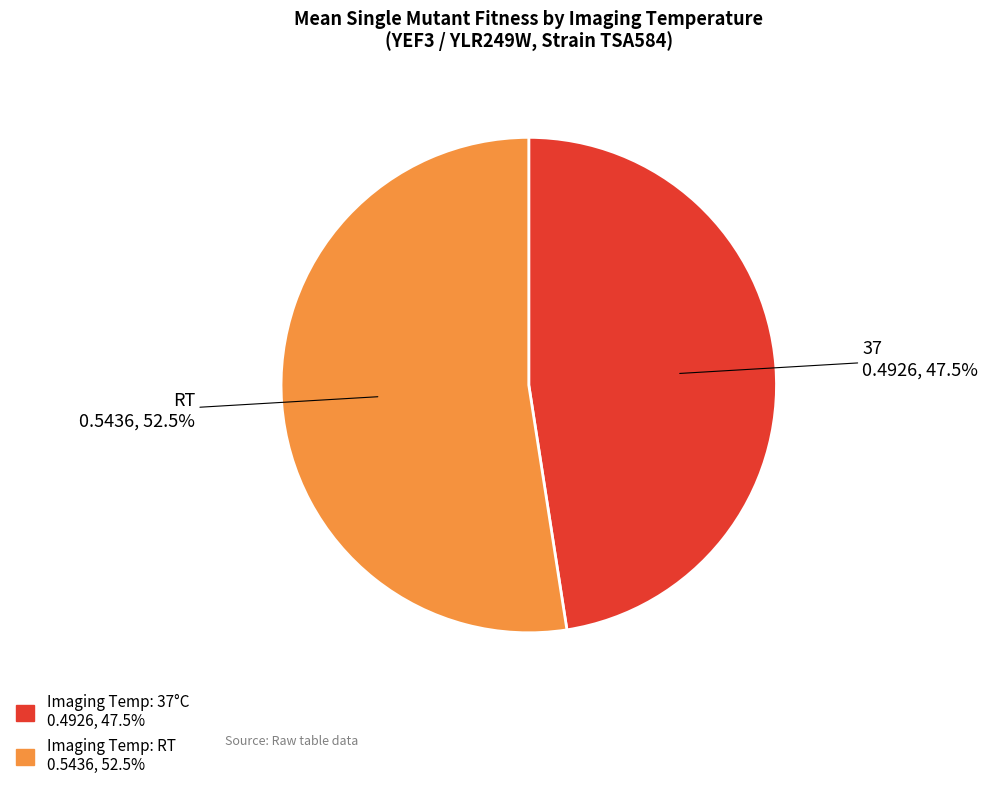

Does any single category account for the majority?

Yes